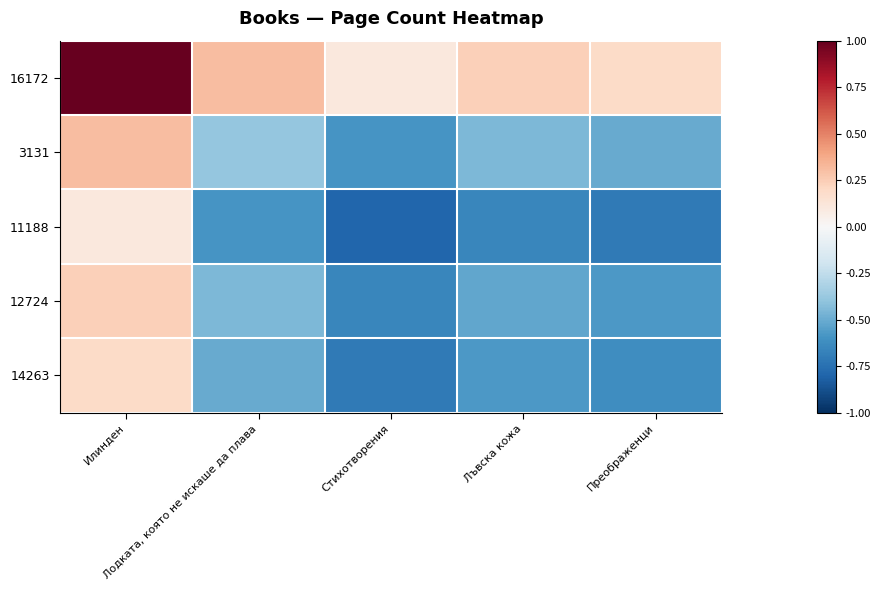

What is the total value across all series at Лъвска кожа?

-2.0